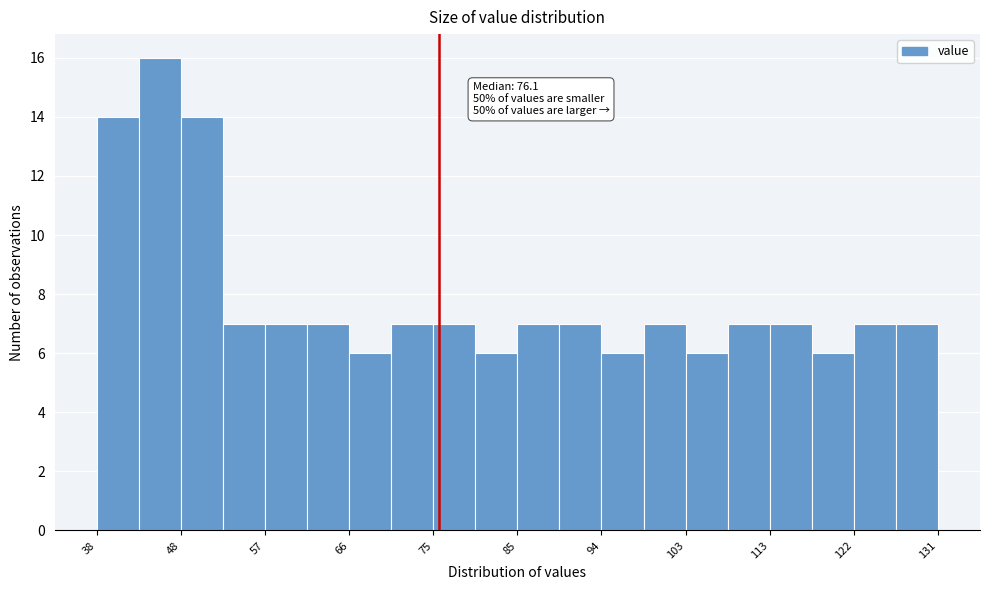

Over which range of the x-axis is the bar tallest?

43 to 48